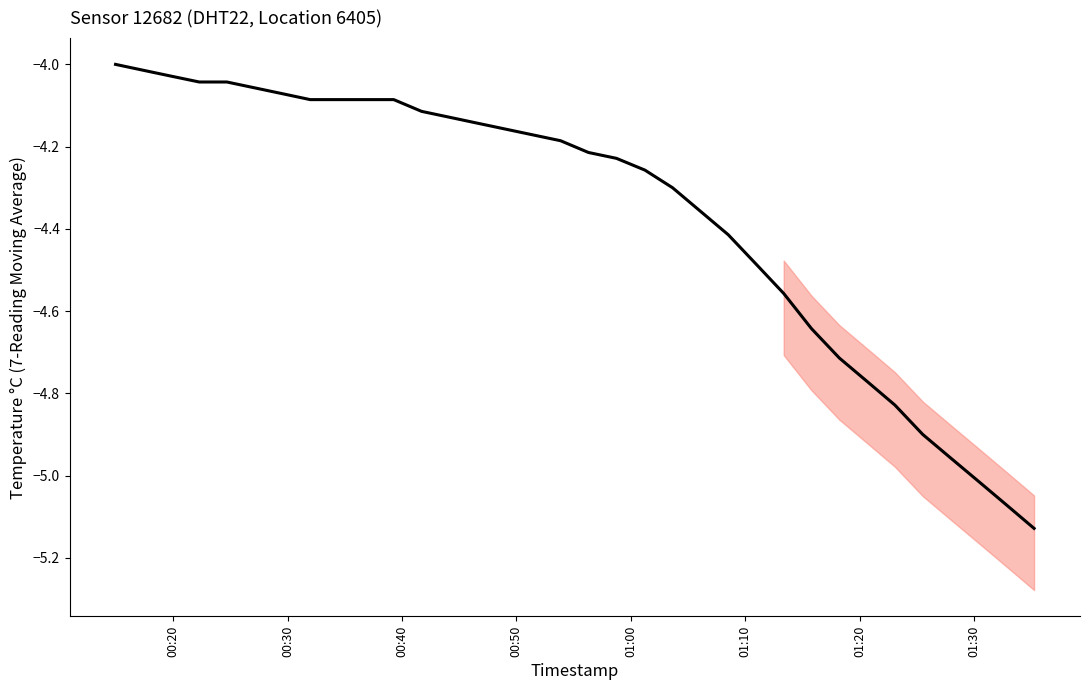

True or false: there are more than 1 points higher than both neighbors.

False